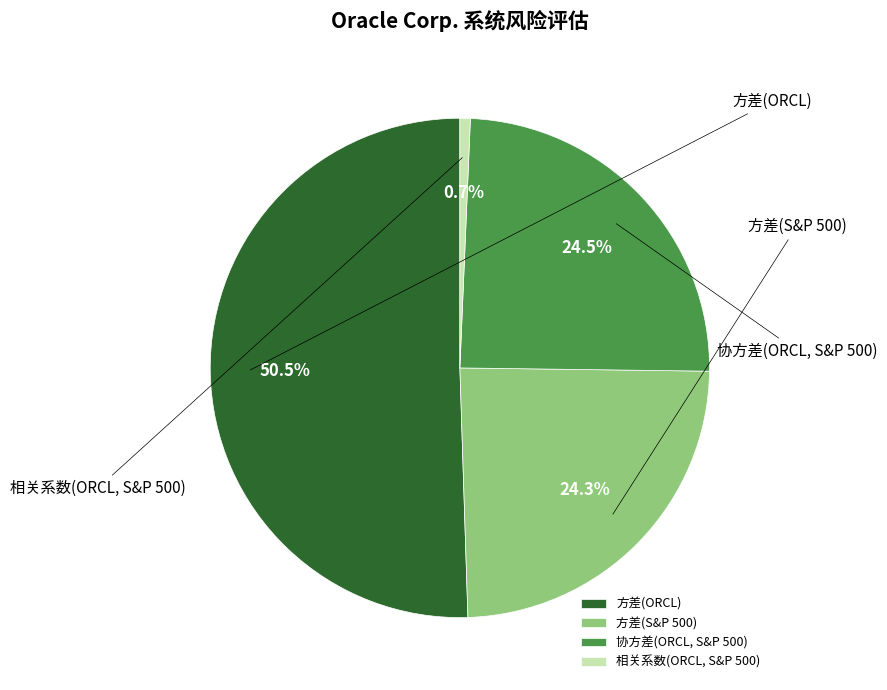

How much of the chart is everything except 协方差(ORCL, S&P 500)?

75.5%